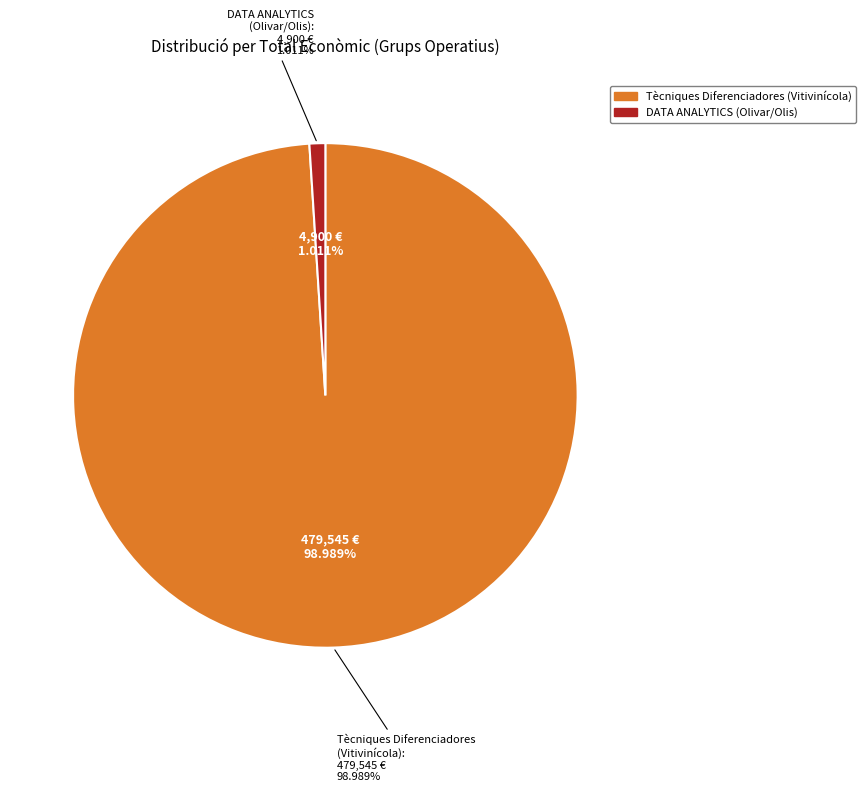

The Grup Operatiu: Aplicació de tècniques de DATA ANALYTICS slice represents 11% of the pie. True or false?

False